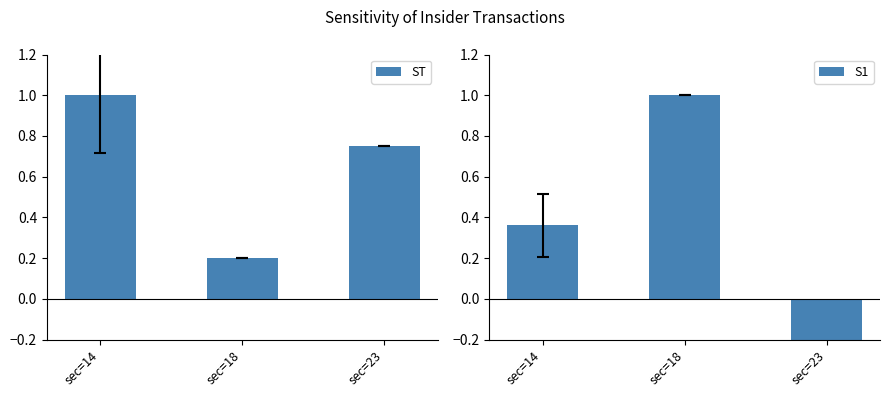

What is the spread (max minus min) of values at sec=18?

0.8